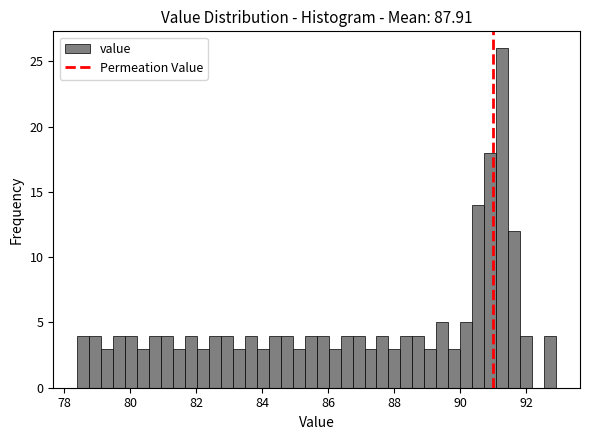

Around what value on the x-axis is the tallest bar? Give the approximate position of its centre, as read against the axis.

91.2